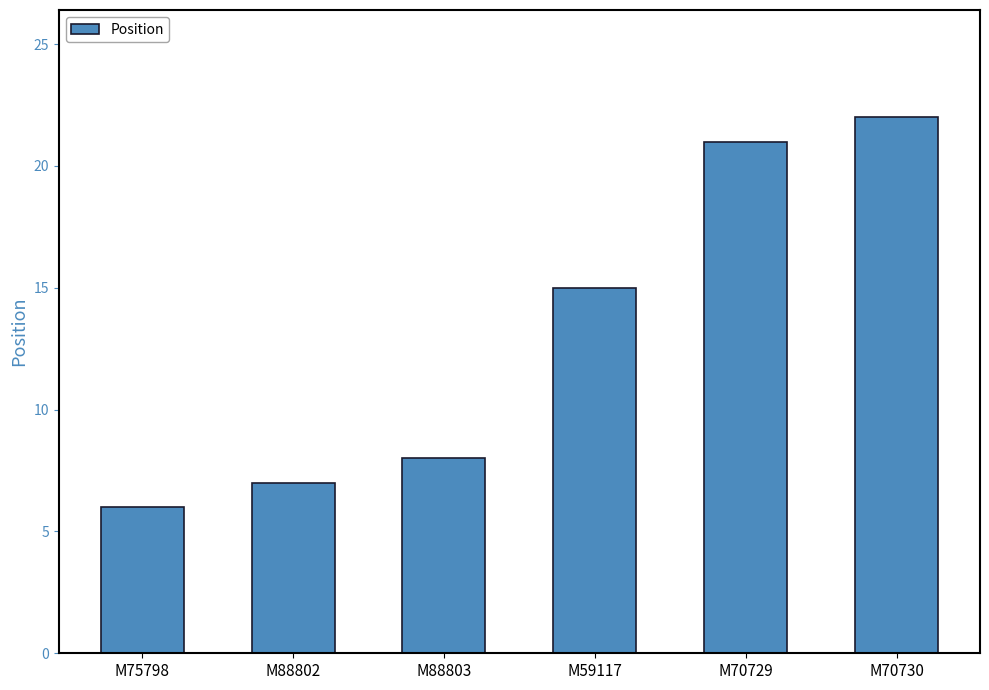

What is the value of the 6th bar from the left?

22